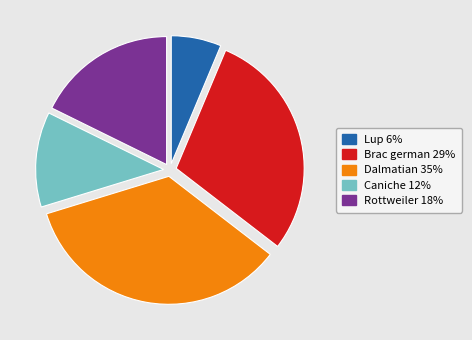

The Brac german slice represents 29% of the pie. True or false?

True